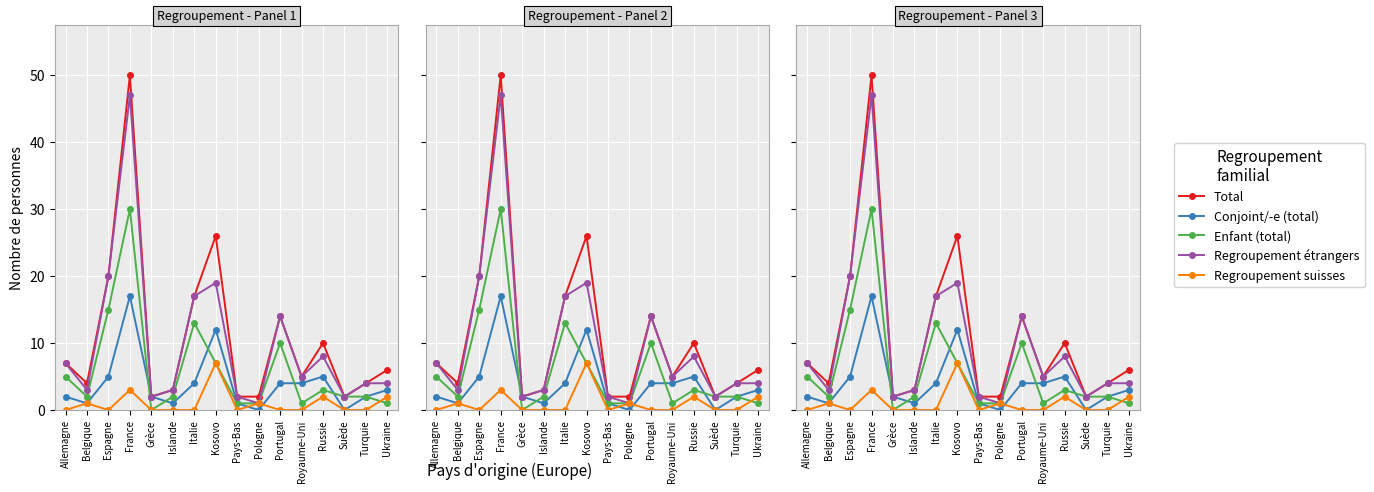

Which series ends up on top after the final intersection of Conjoint/-e (total) and Regroupement suisses?

Conjoint/-e (total)